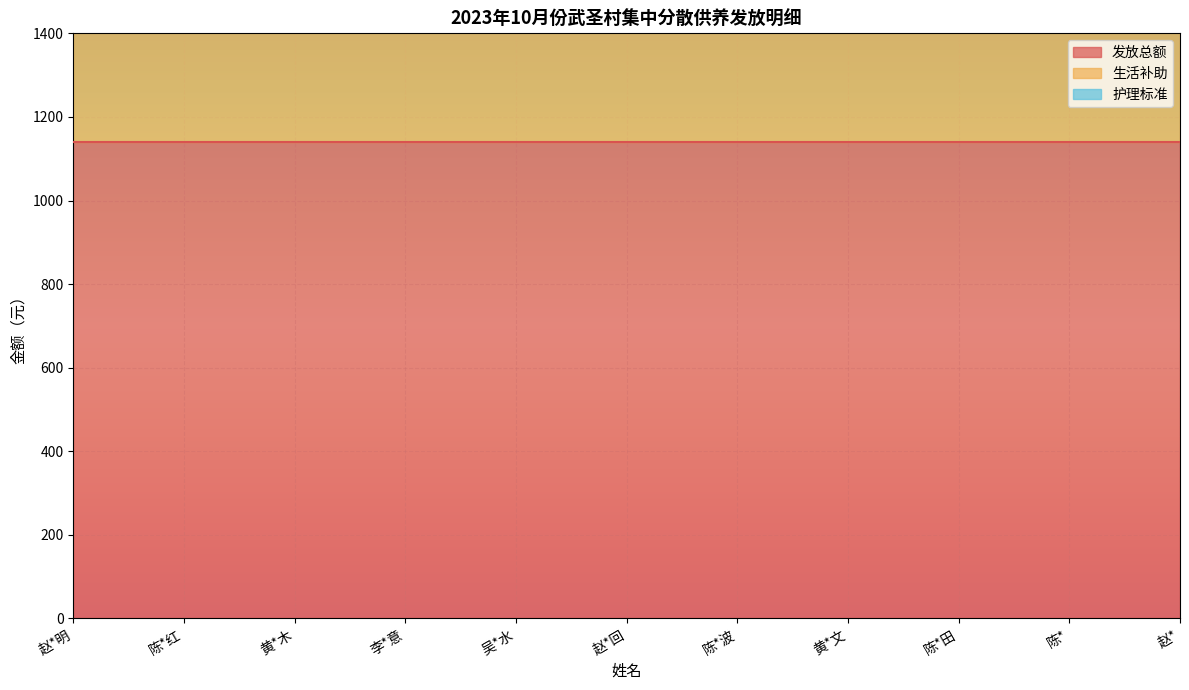

What is the label of the 10th point from the right?

陈*红